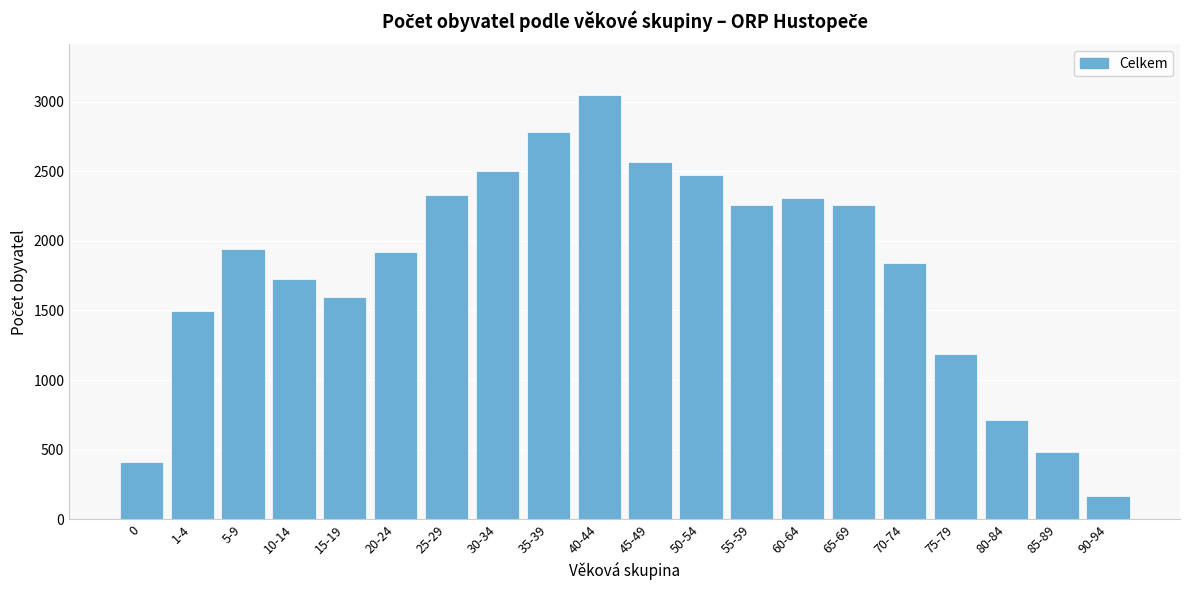

Which category has the lowest value across all series?

90-94